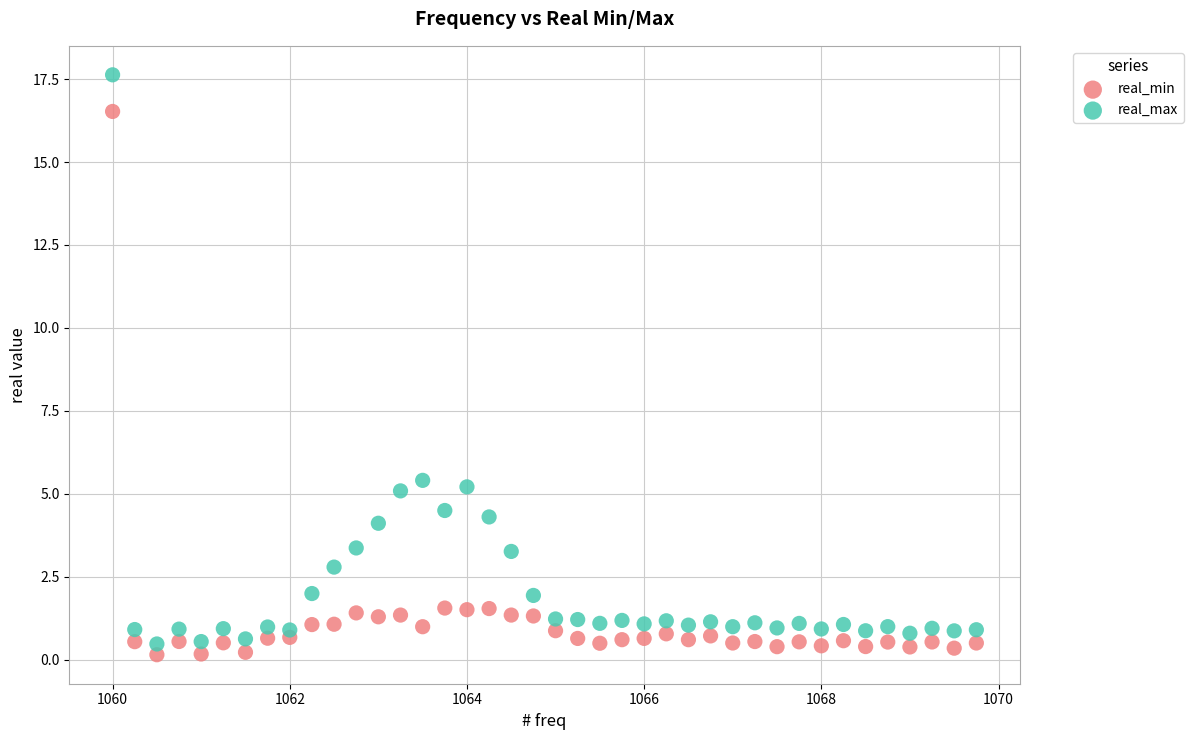

Across all data points, what is the range of X values (max minus min)?

9.8